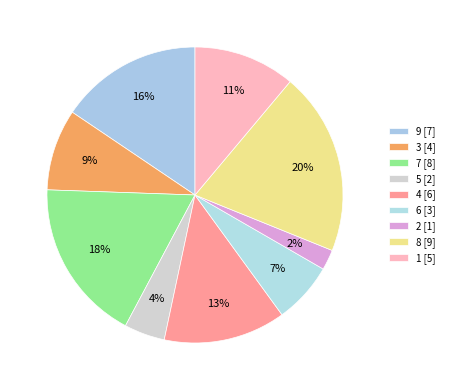

Count the number of slices in the pie.

9